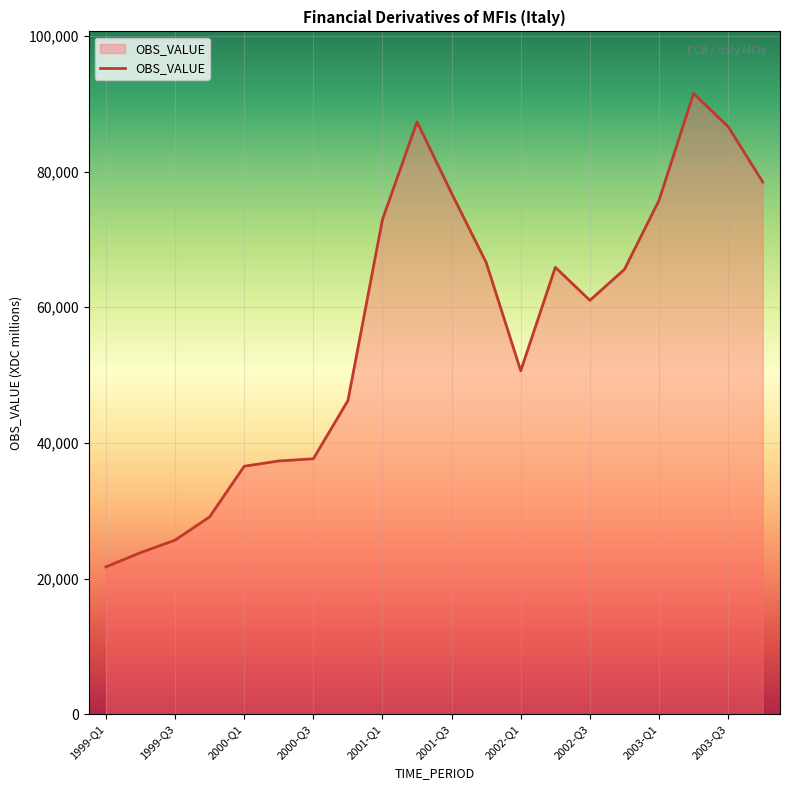

How many values are below 65572?

10